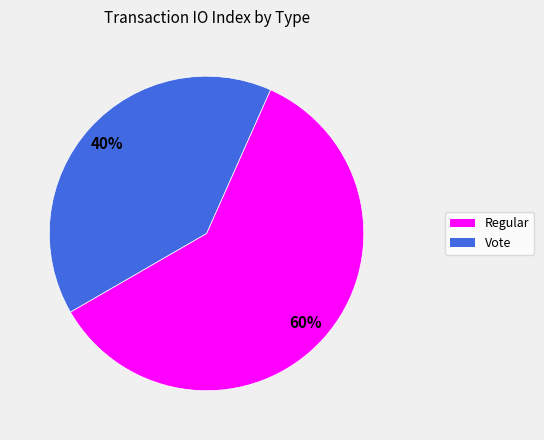

Combined, do Regular and Vote account for over 50%?

Yes